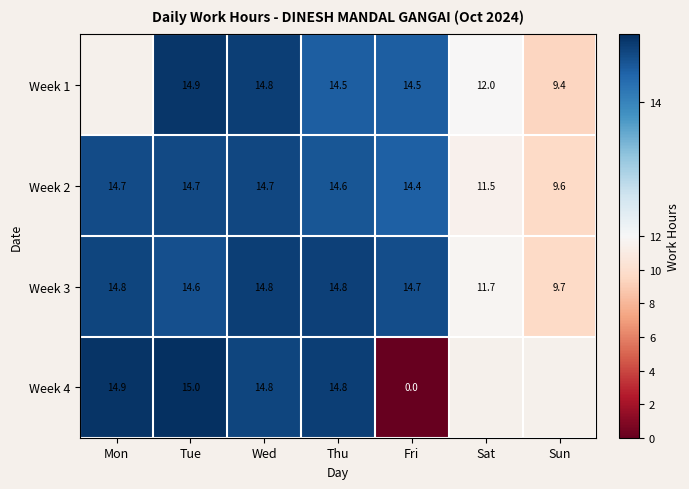

At which label does Week 3 first exceed 14?

Mon